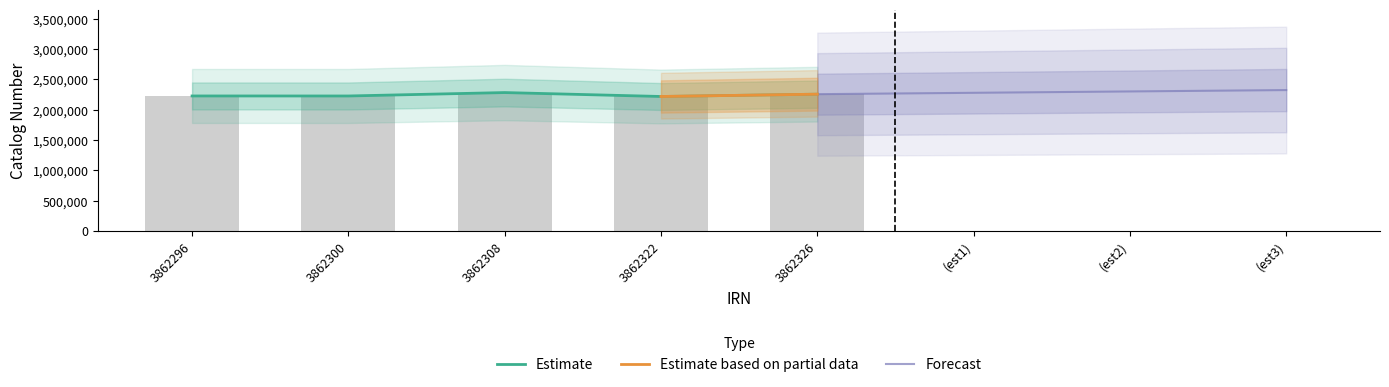

Where does the data first go above 2226881?

3862308